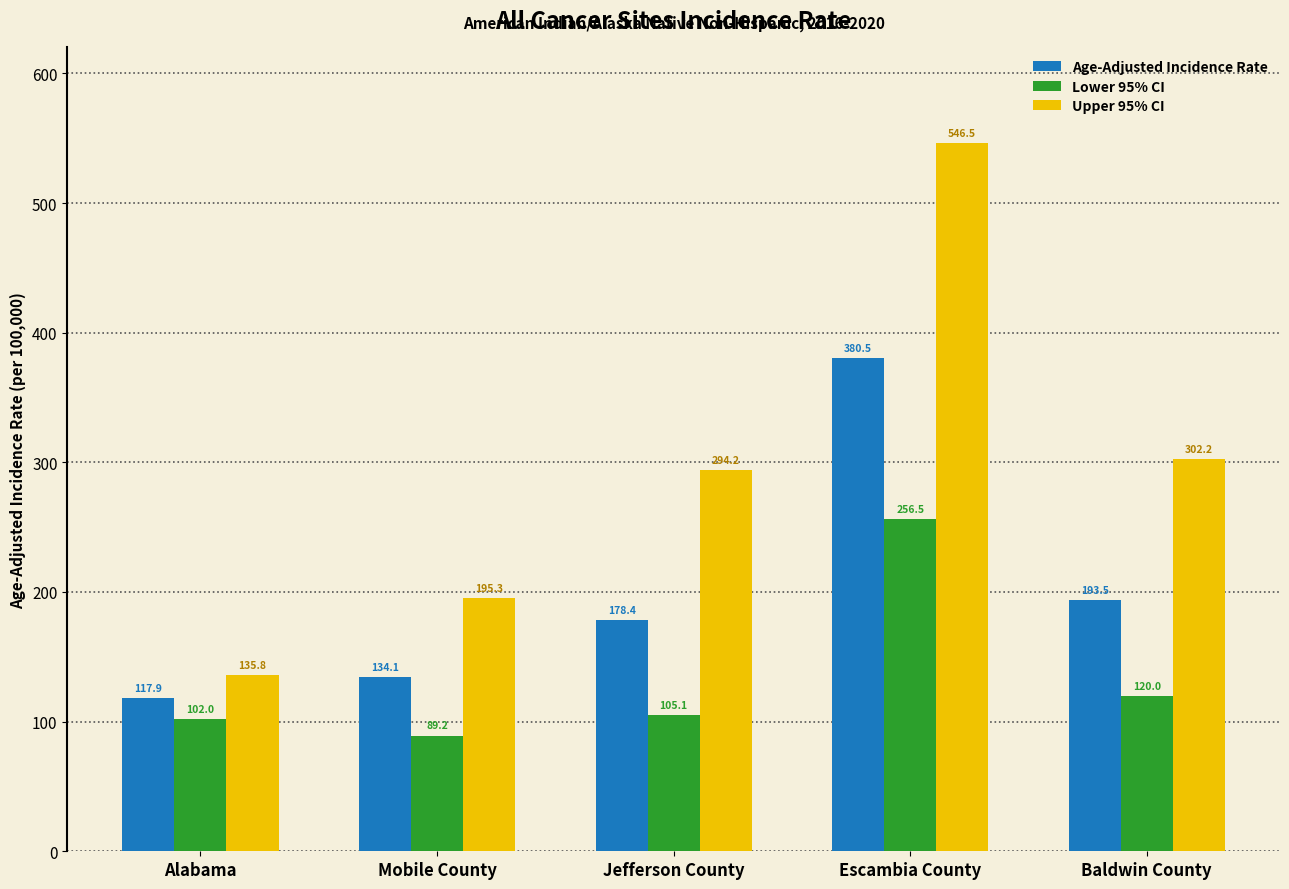

What is the spread (max minus min) of values at Baldwin County?

182.2